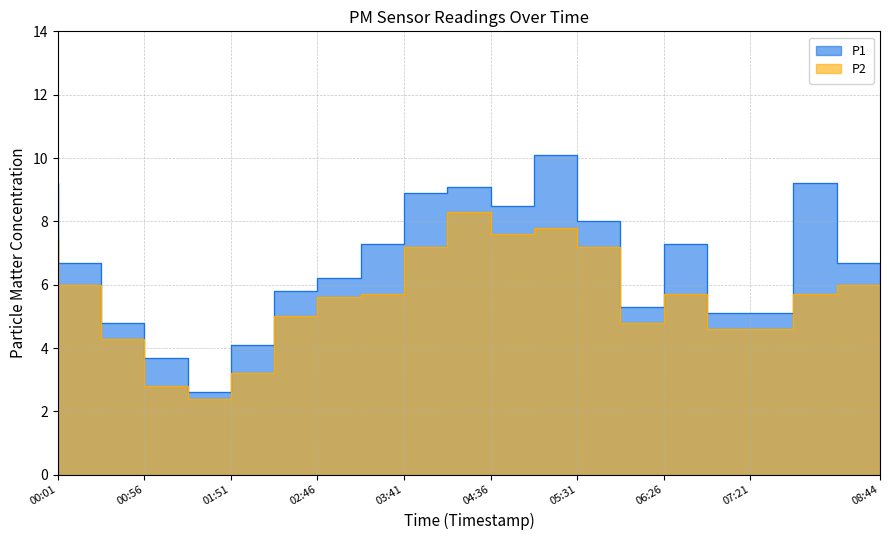

True or false: P1 and P2 intersect in this chart.

False